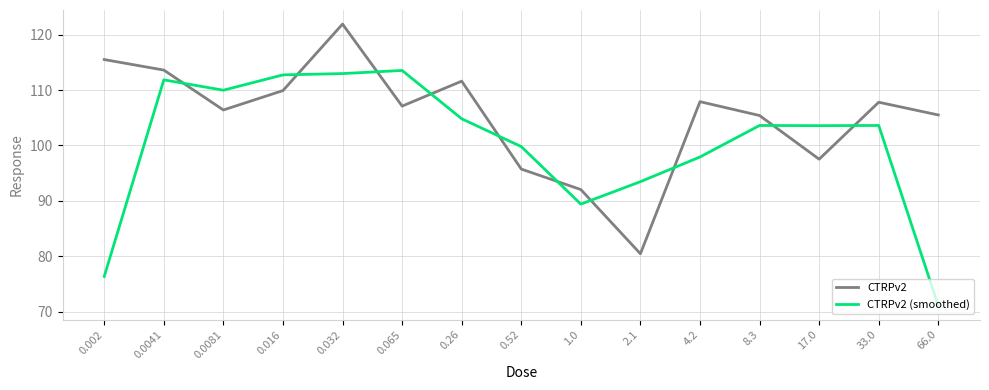

Where is the first local maximum for CTRPv2 (smoothed)?

0.0041